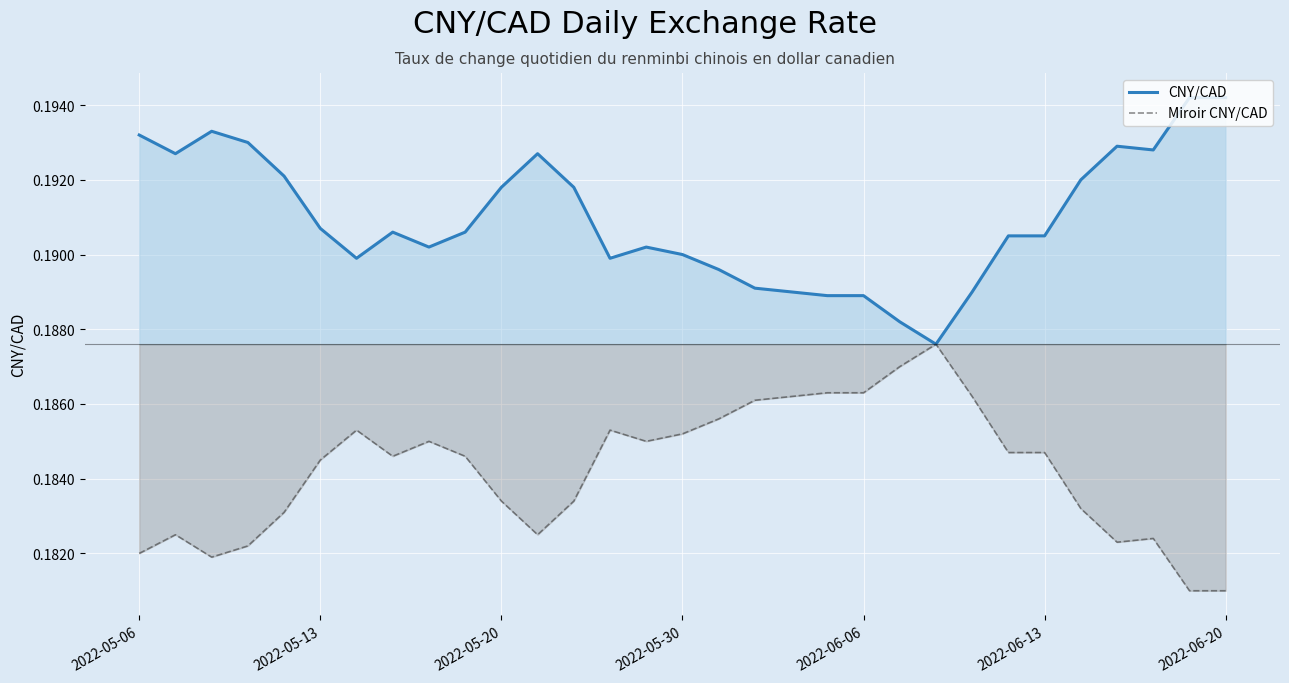

List the series in order of their peak value, lowest first.

Miroir CNY/CAD, CNY/CAD